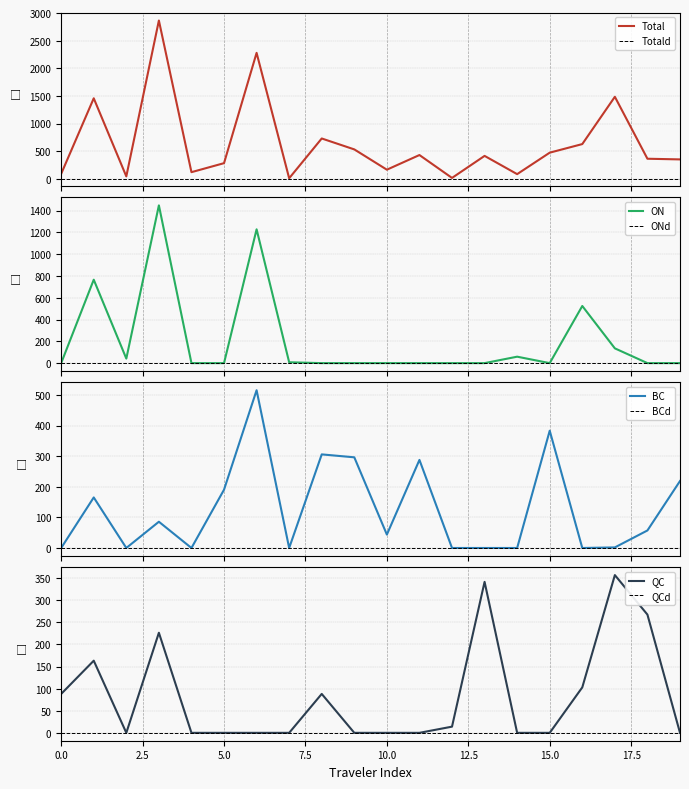

Reading left to right, list all the values displayed in this chart.

Total: 88.0	1456.8	41.7	2865.7	118.3	281.5	2279.8	7.8	728.7	530.7	163.2	428.7	14.0	413.3	82.6	471.7	627.2	1483.9	361.6	349.6
ON: 0.0	765.7	41.7	1447.7	0.0	0.0	1227.9	7.8	0.0	0.0	0.0	0.0	0.0	0.0	59.1	0.0	524.4	135.5	0.0	0.0
BC: 0.0	165.2	0.0	85.8	0.0	190.5	515.6	0.0	305.9	296.3	43.8	287.9	0.0	0.0	0.0	383.3	0.0	1.8	57.3	218.8
QC: 88.0	163.2	0.0	226.4	0.0	0.0	0.0	0.0	88.0	0.0	0.0	0.0	14.0	341.5	0.0	0.0	102.9	356.8	267.4	0.0